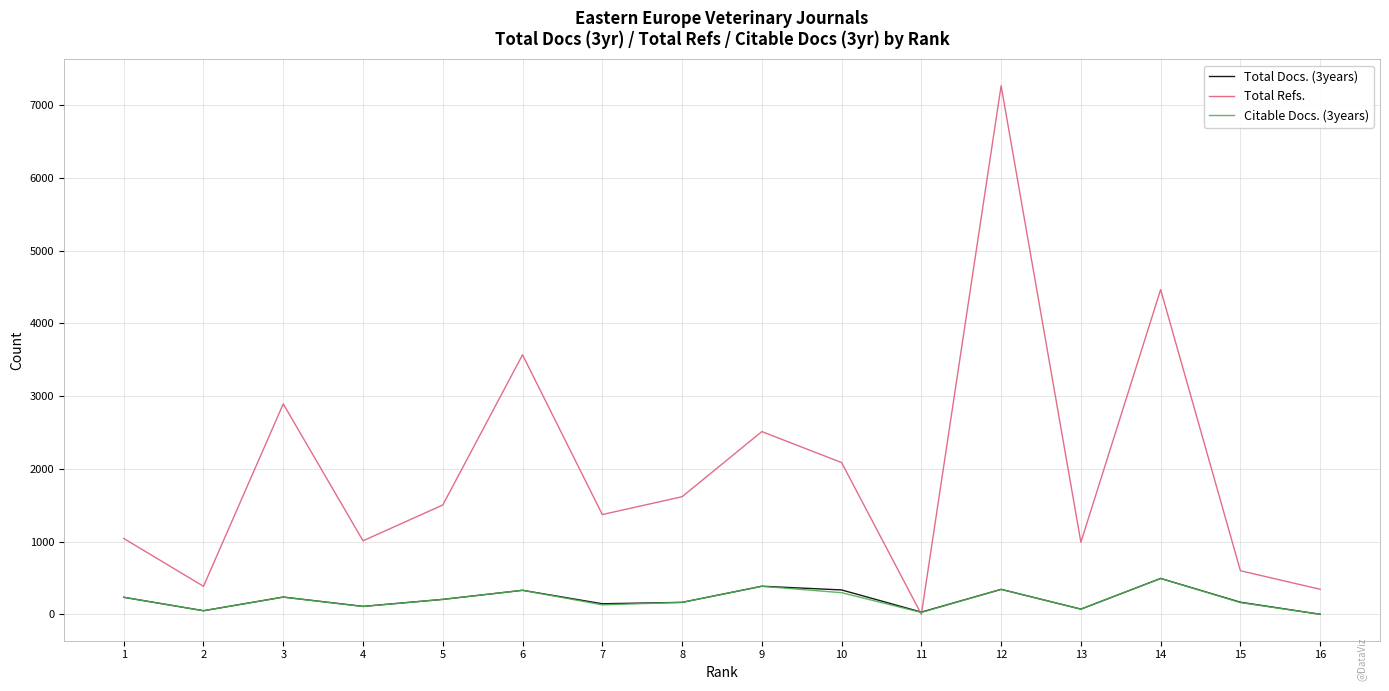

Is the value of Citable Docs. (3years) at 2 greater than the value of Total Refs. at 13?

No